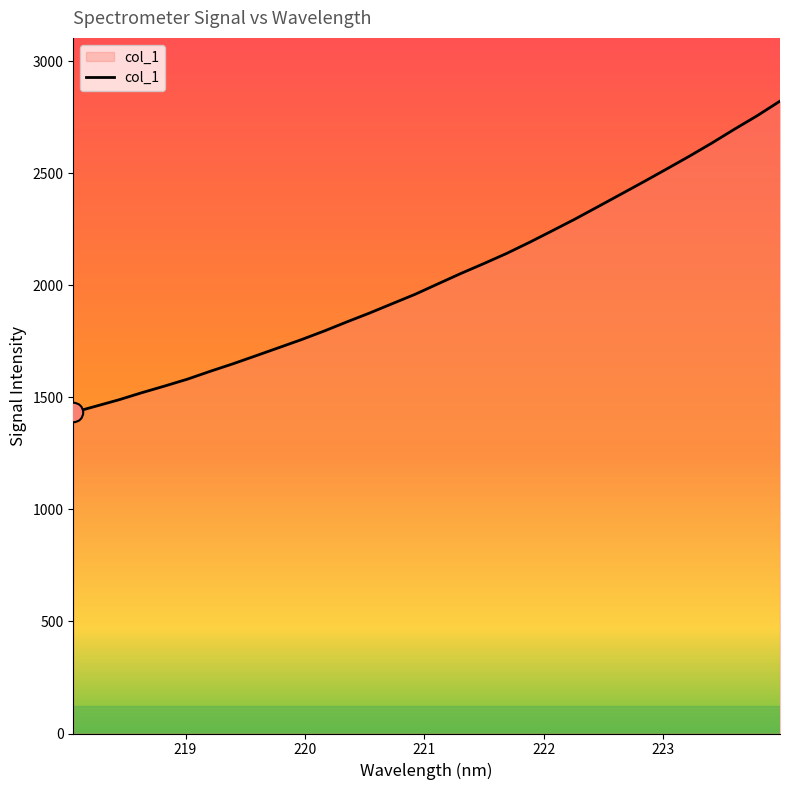

What is the smallest value displayed?

1433.0